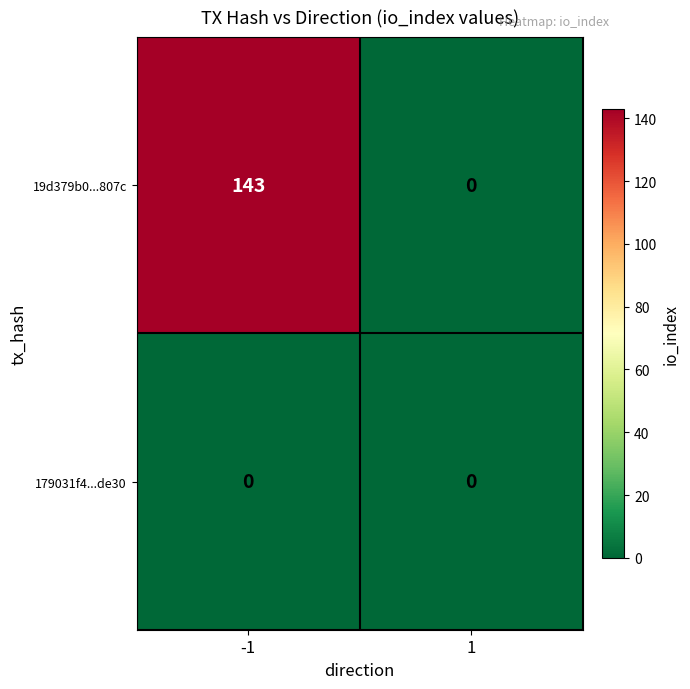

What is the highest value of the 19d379b0...807c series?

143